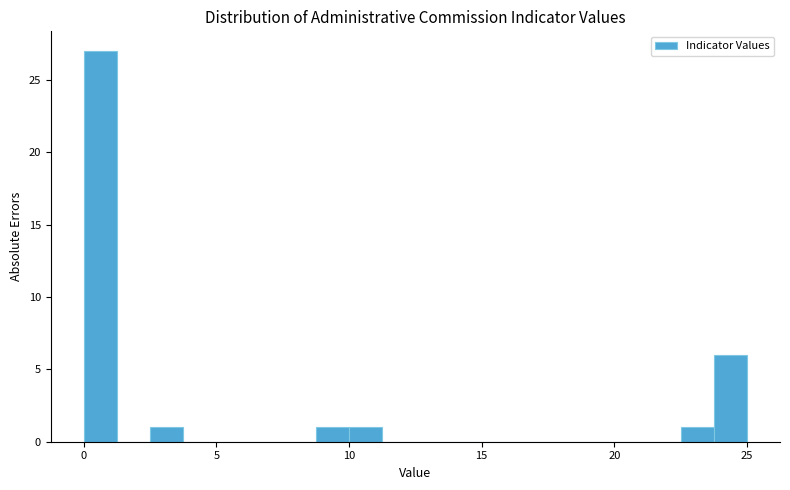

Around what value on the x-axis is the tallest bar? Give the approximate position of its centre, as read against the axis.

0.5